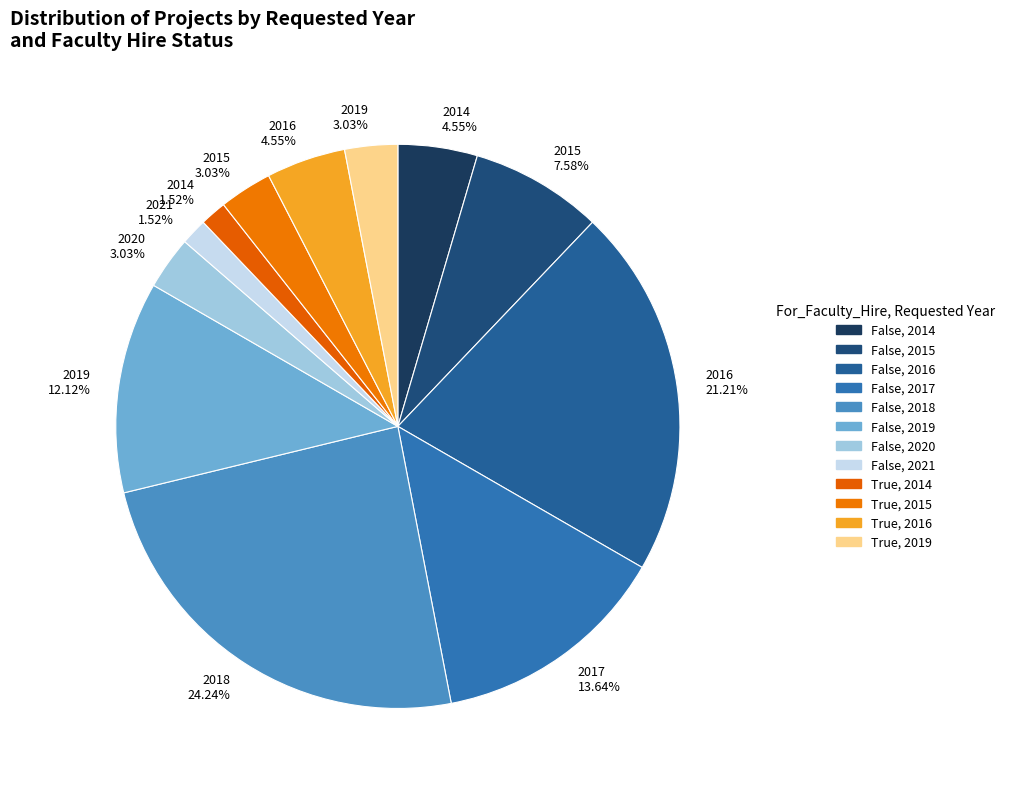

Is there a majority slice in this chart?

No